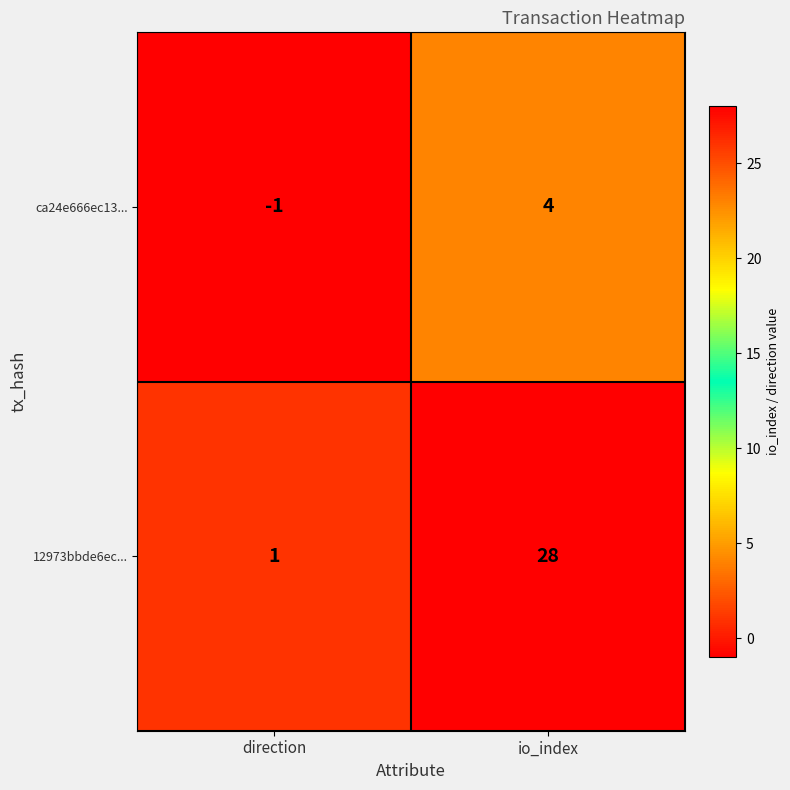

Which series has the largest range (max minus min)?

12973bbde6ec...